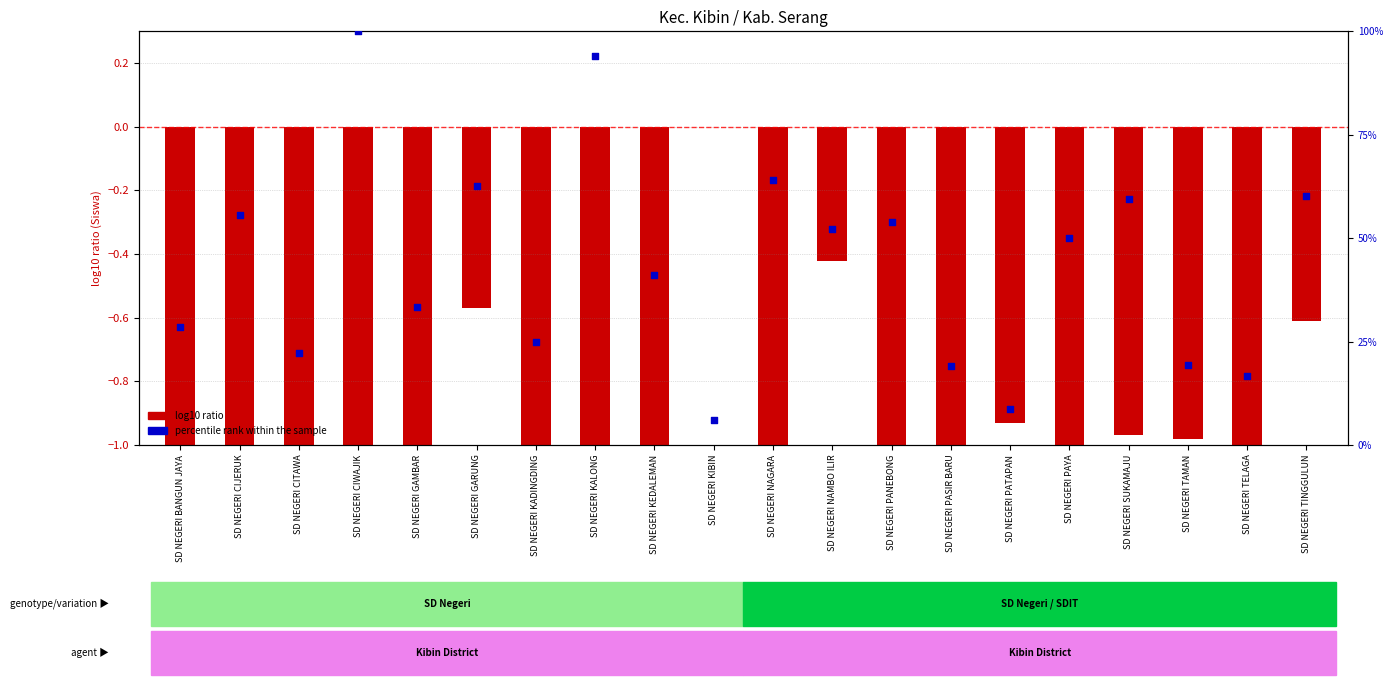

What is the ratio of the value at SD NEGERI KEDALEMAN to the value at SD NEGERI TELAGA?

2.5